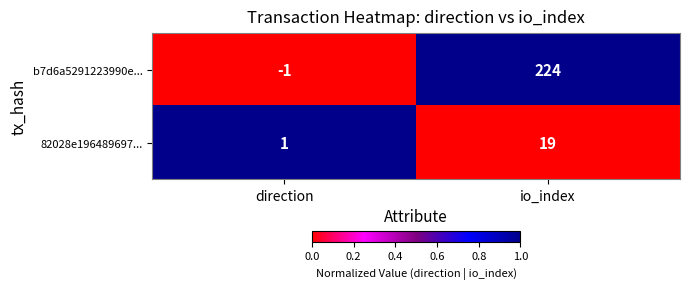

At which category is the sum across all series the highest?

io_index